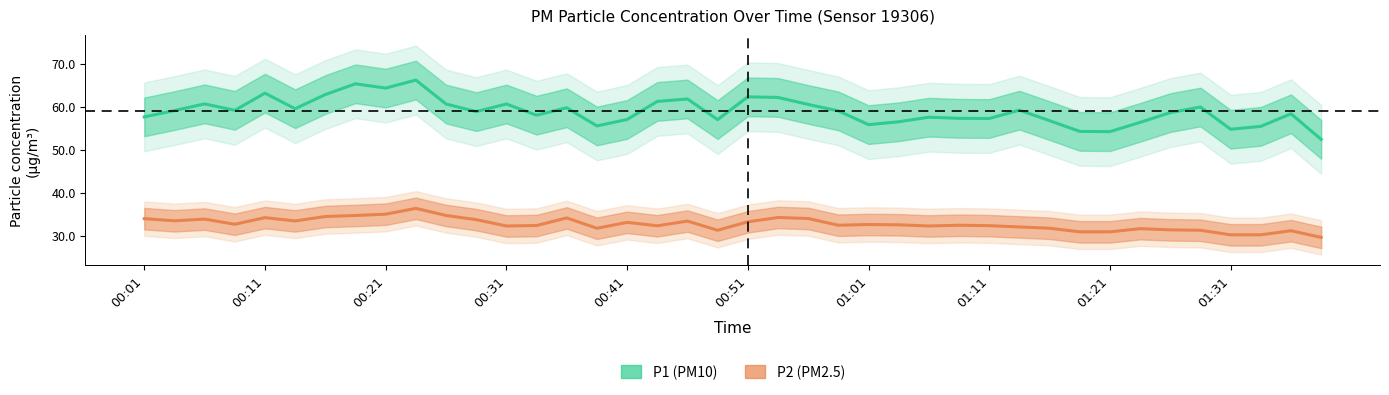

Between 21 and 26, which is larger?

21